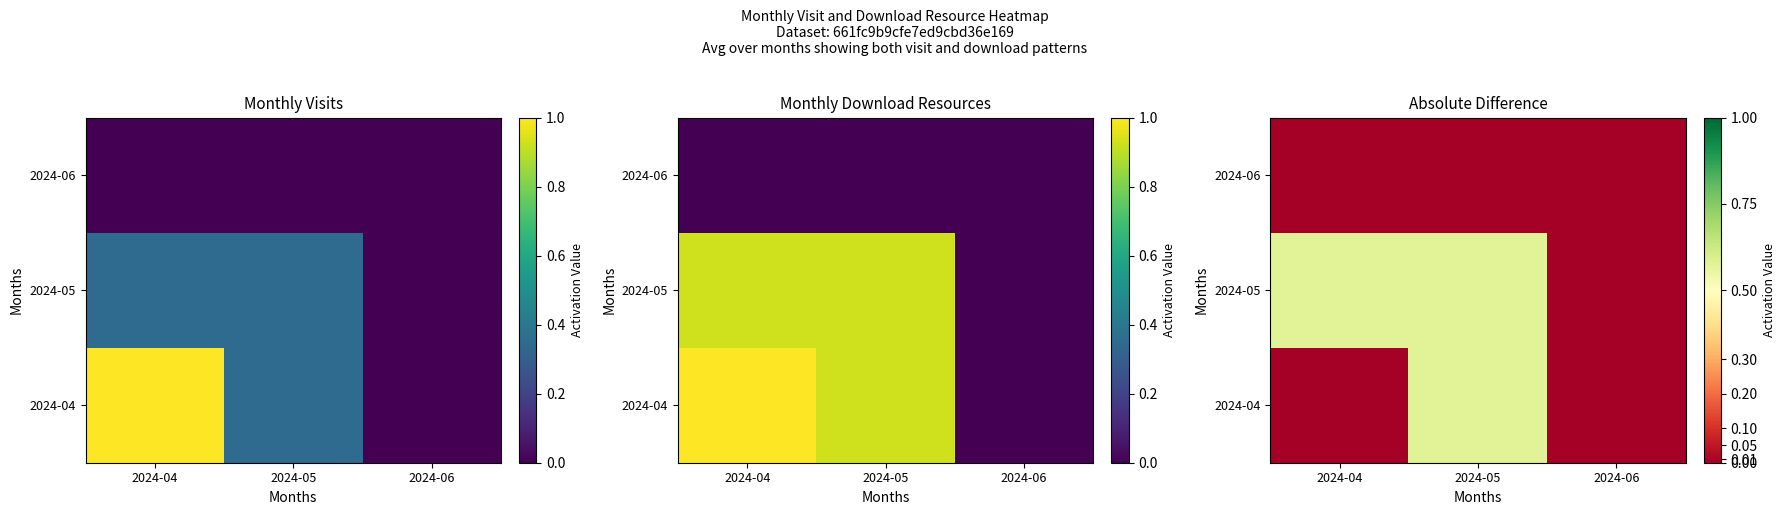

At 2024-04, list the series in order from smallest to largest.

2024-04, 2024-06, 2024-05